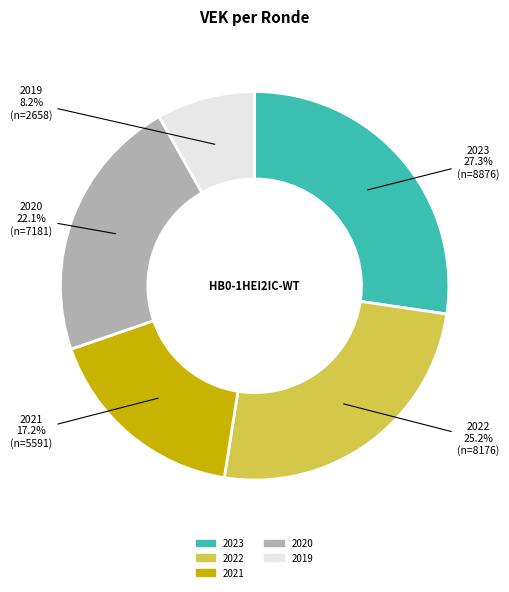

Which has a higher value, 2022 or 2020?

2022